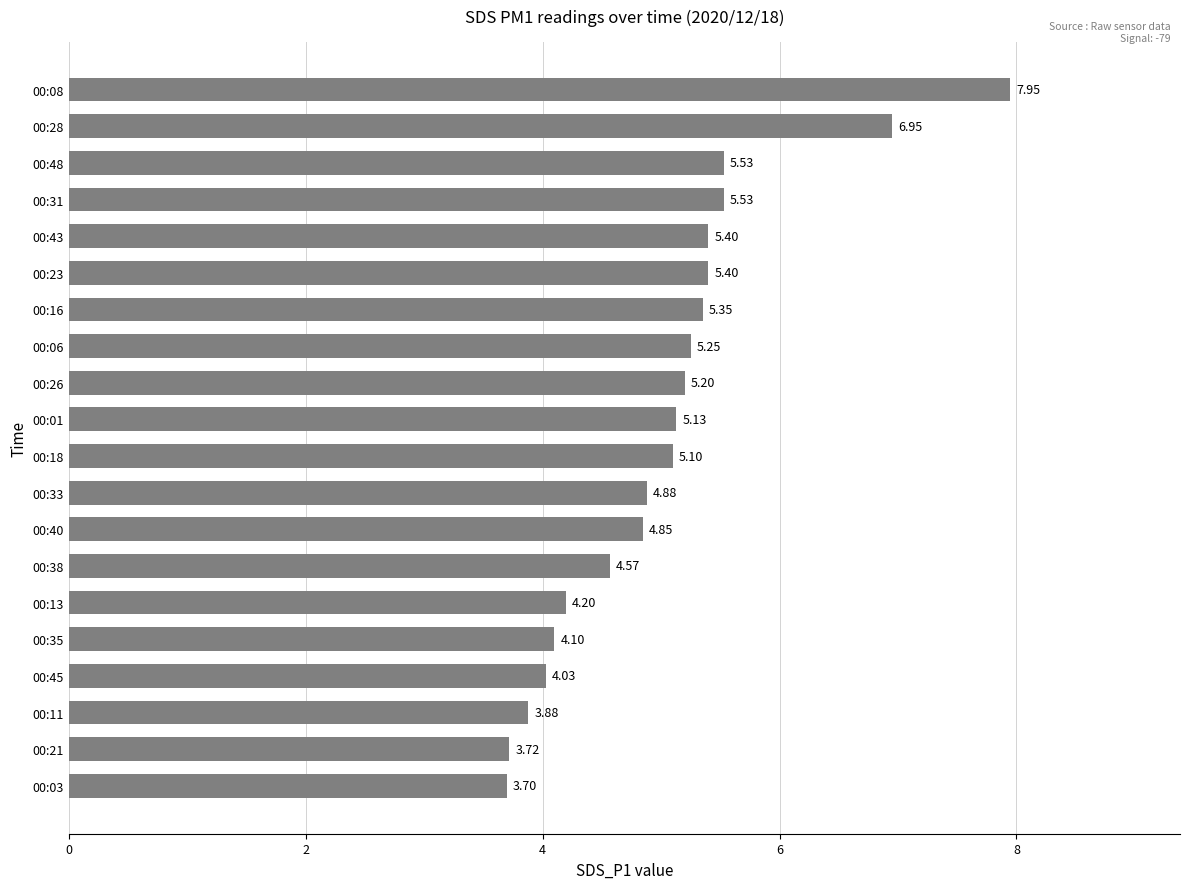

What is the change in value from 00:03 to 00:18?

+1.4